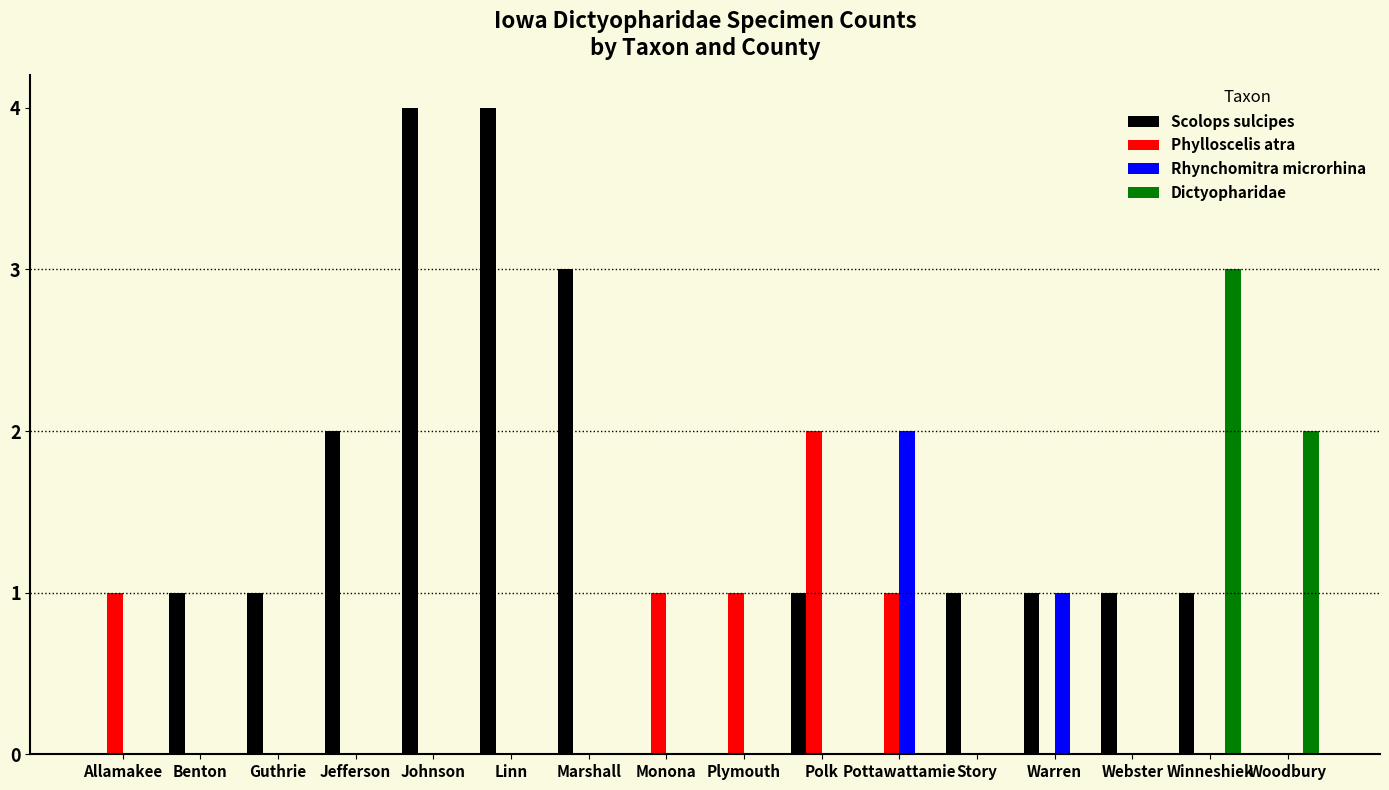

Which series changed the most between Warren and Webster?

Rhynchomitra microrhina